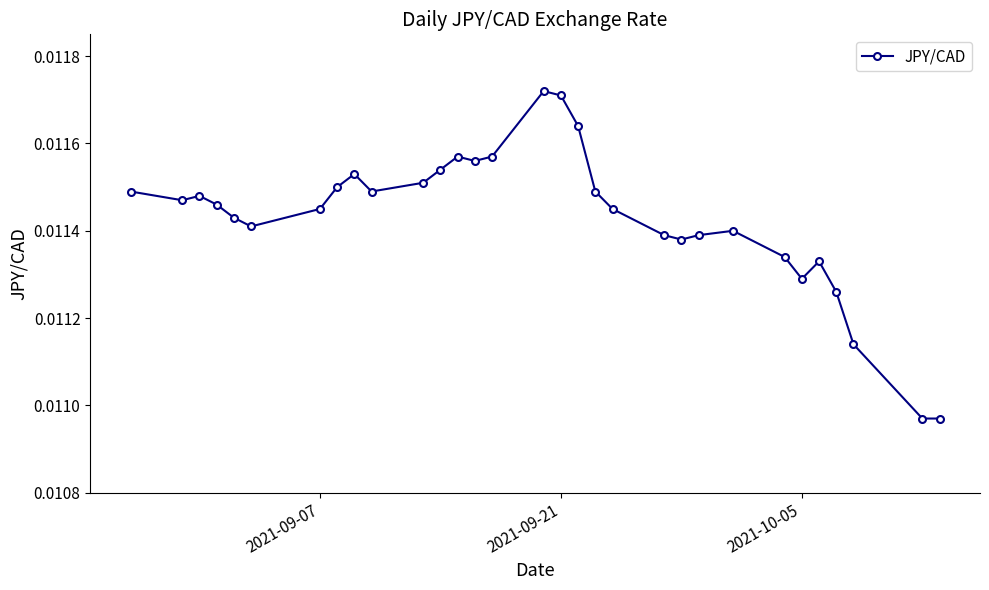

How many values are between 0 and 1?

31